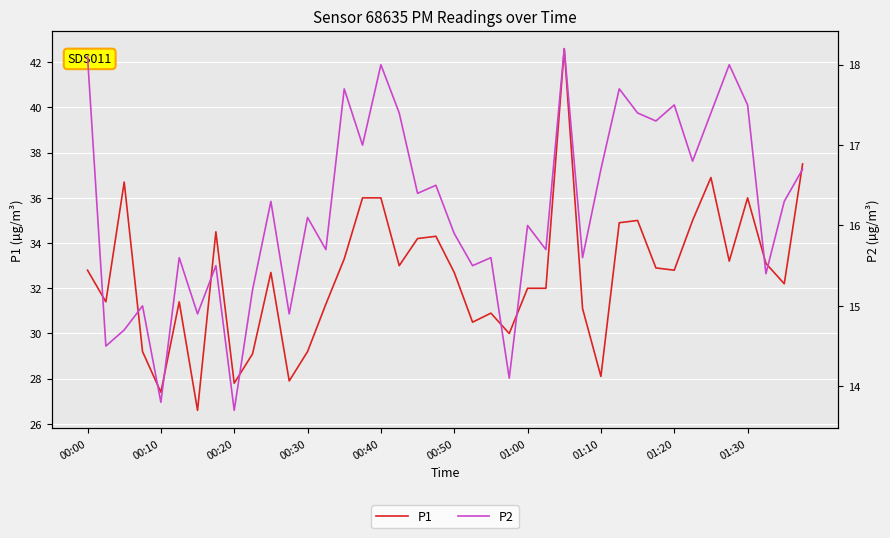

The value of P2 at 22 is 15.6. True or false?

True